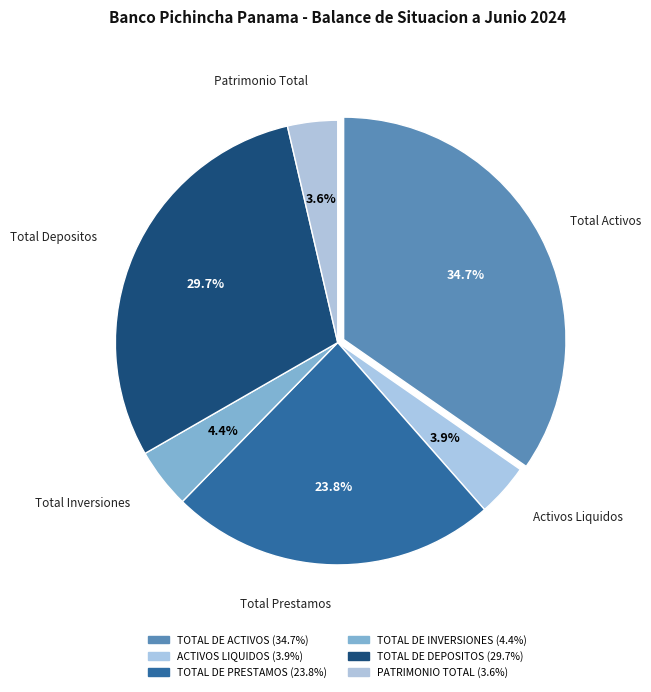

The ACTIVOS LIQUIDOS slice represents 4% of the pie. True or false?

True